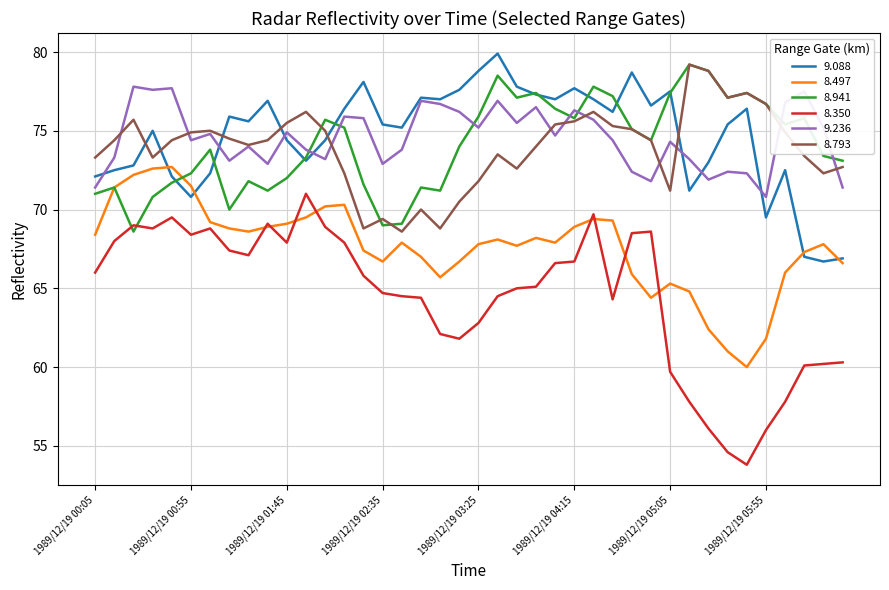

True or false: 8.793 and 8.497 cross at least once.

False